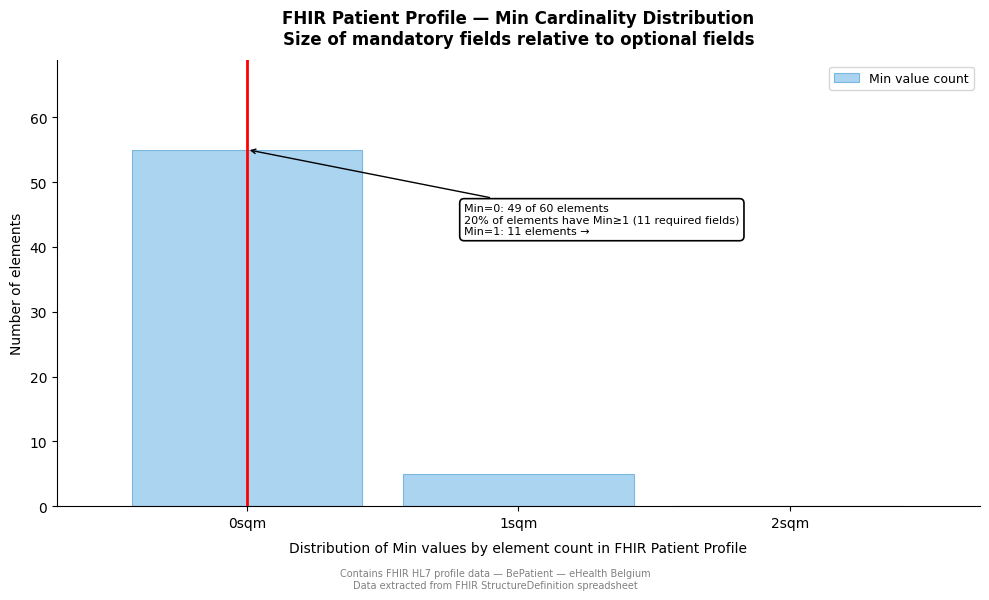

Which range on the x-axis has the tallest bar?

-0.5 to 0.5